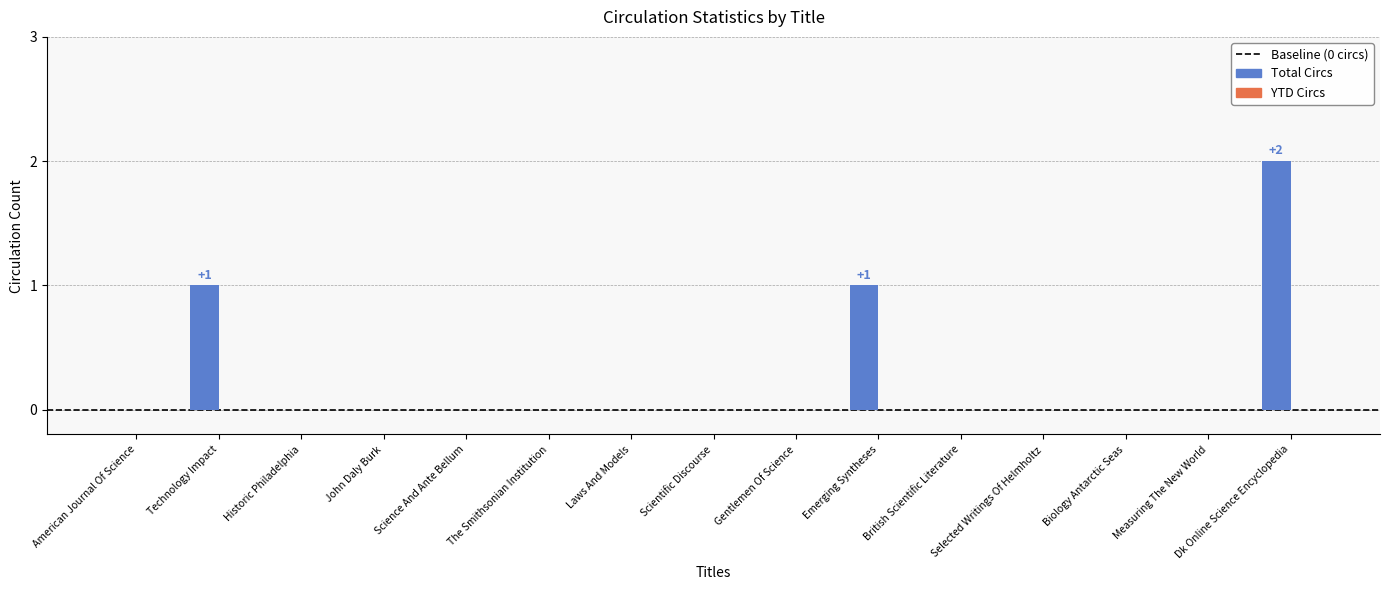

What is the change in value from American Journal Of Science to Technology Impact?

+1